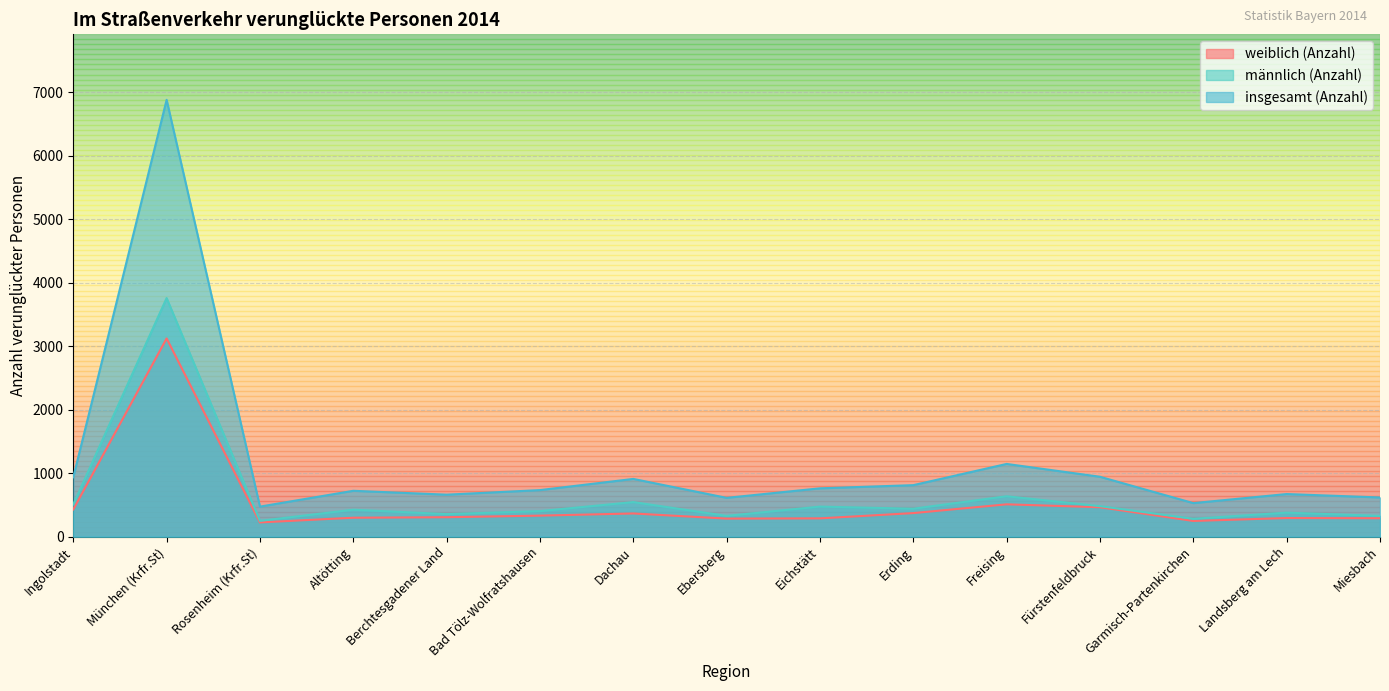

True or false: weiblich (Anzahl) and insgesamt (Anzahl) cross at least once.

False